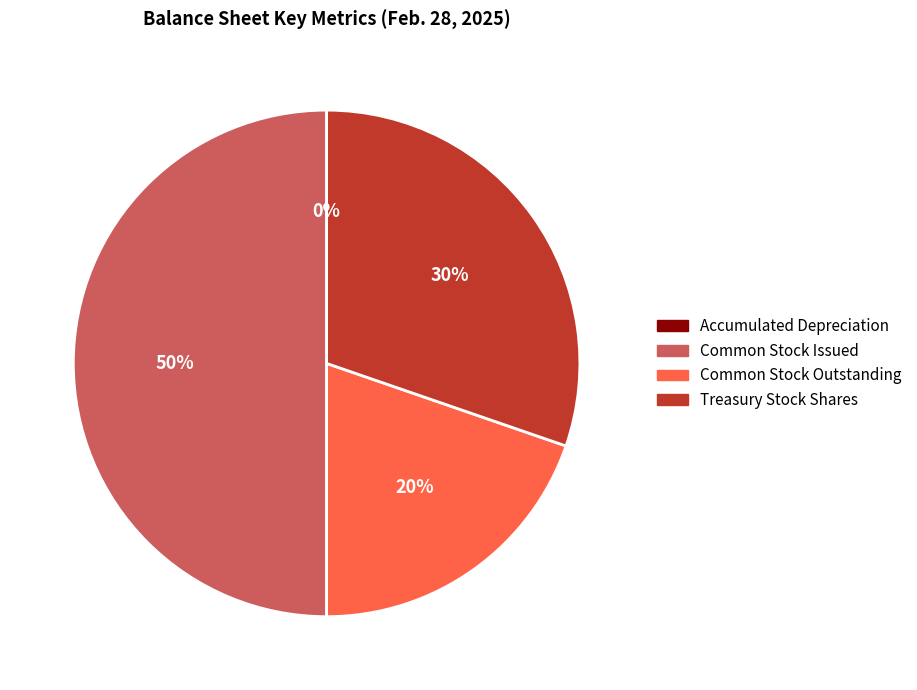

Is the sum of Treasury Stock Shares and Common Stock Issued greater than half?

Yes